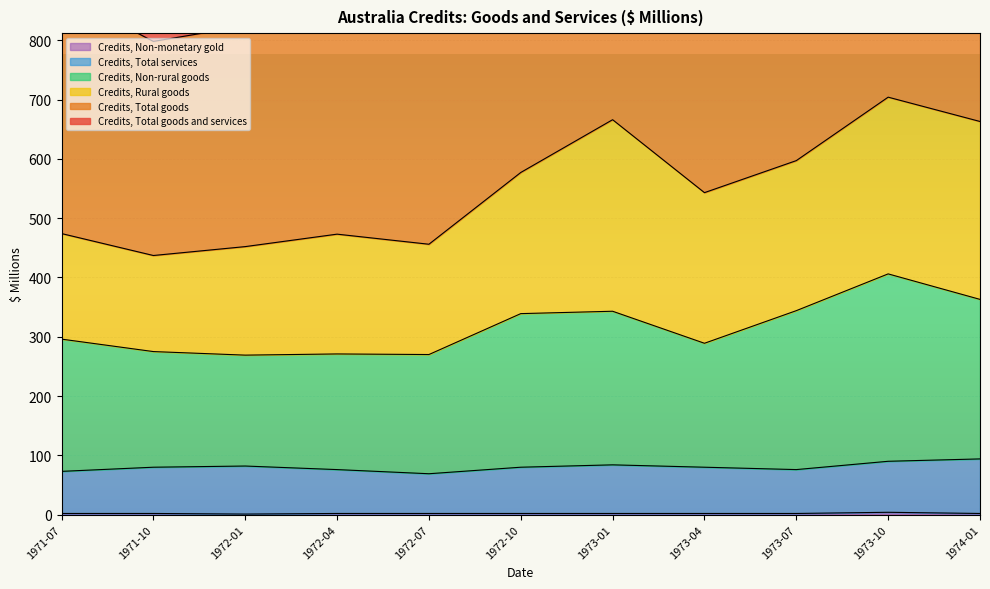

Where is the first local minimum for Credits, Non-rural goods?

1972-01